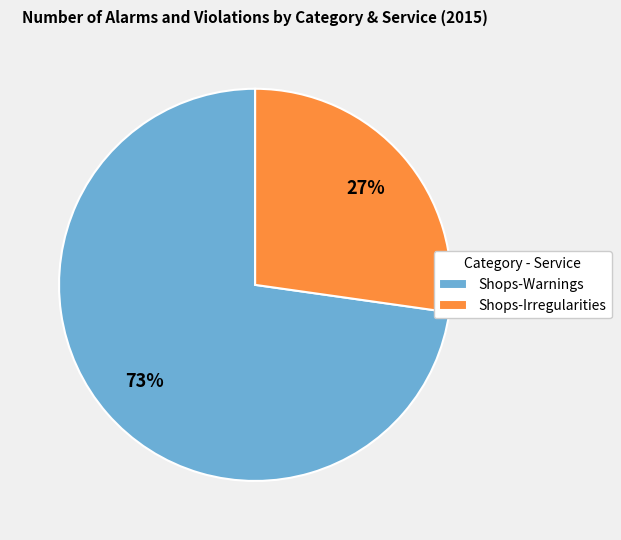

Count the number of slices in the pie.

2